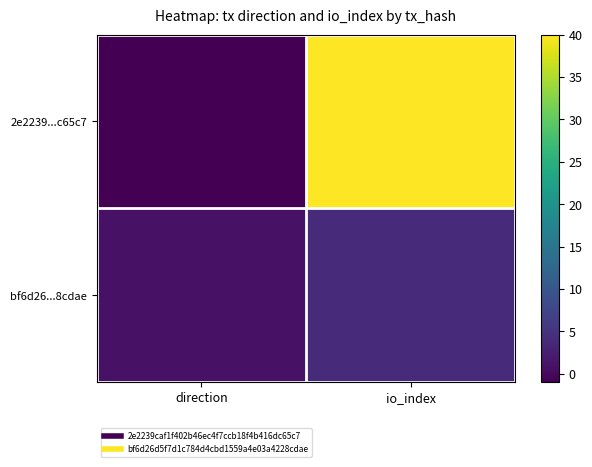

At which category is the sum across all series the highest?

io_index